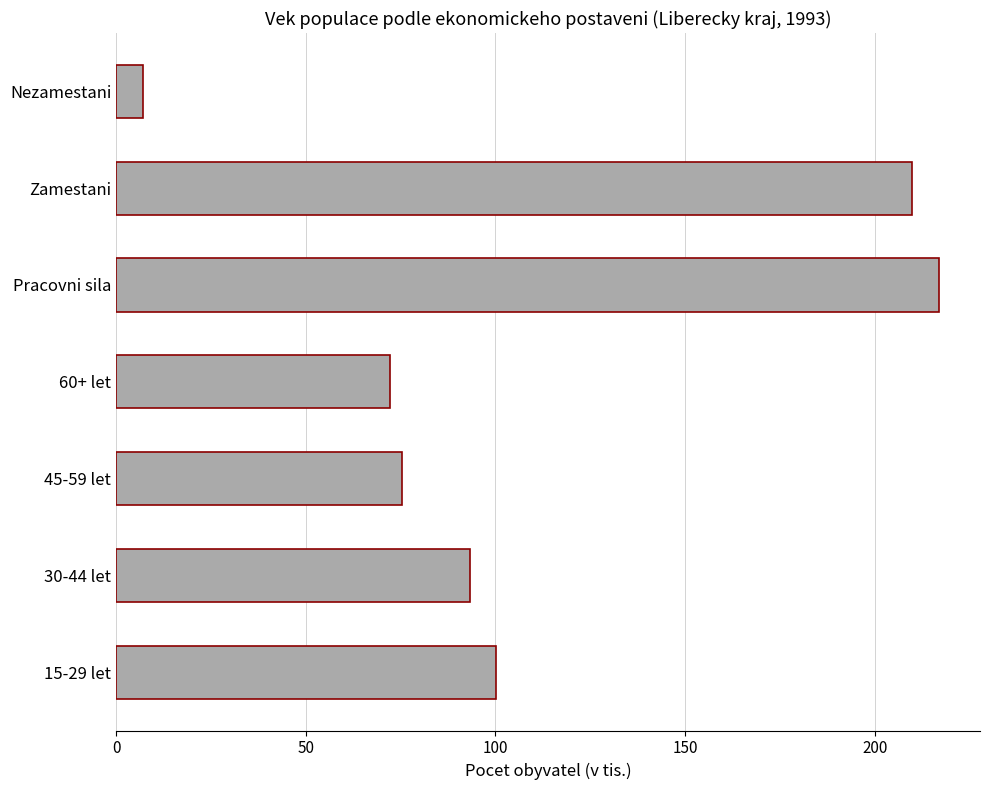

What is the difference between the second highest and second lowest values?

137.6